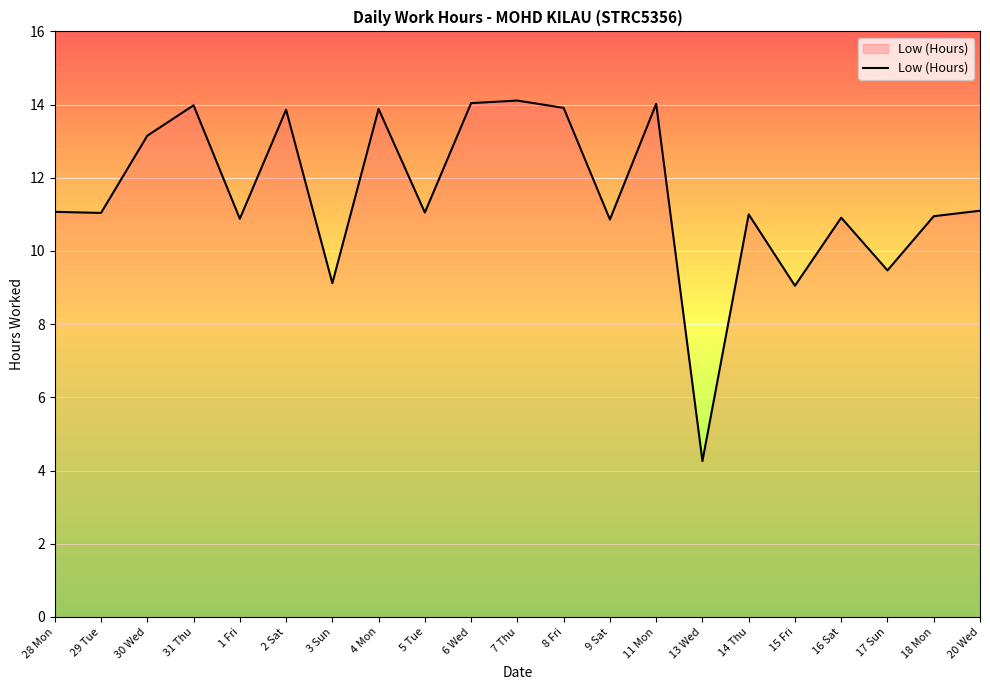

Read the value at 4 Mon.

13.9